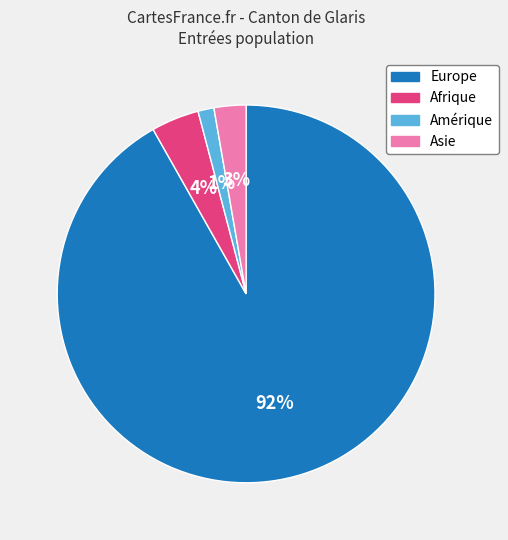

To the nearest percent, what is the average slice percentage?

25%